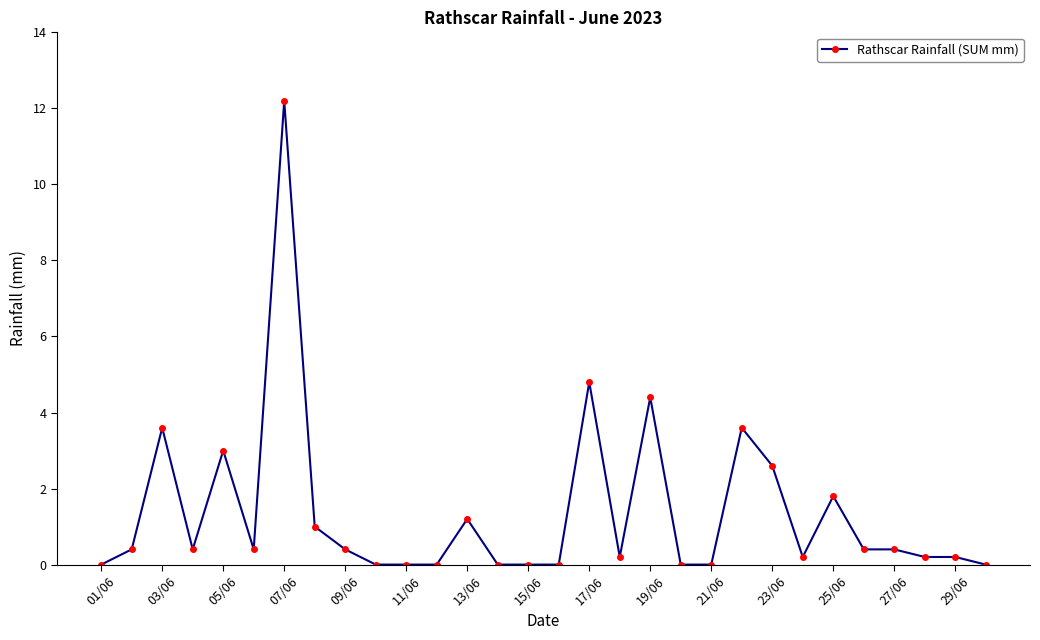

How many distinct data groups are displayed?

1